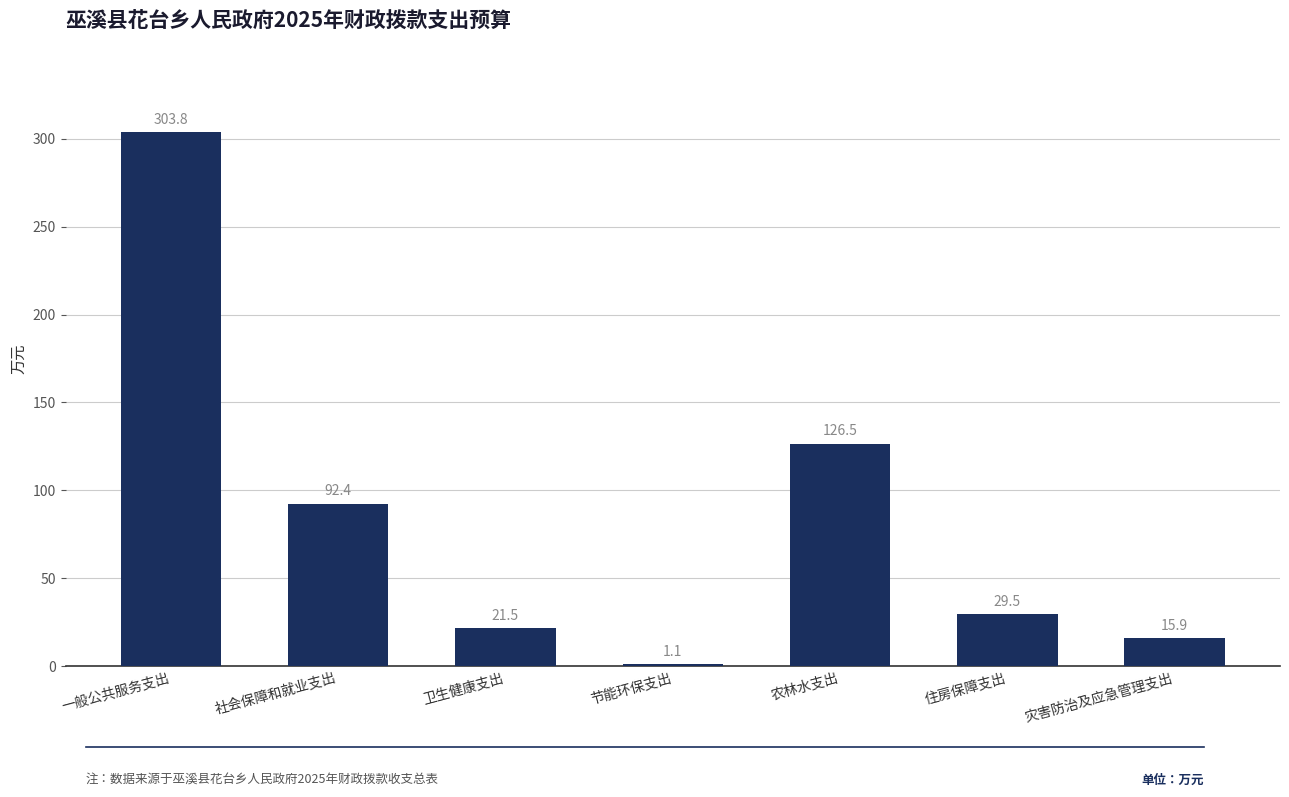

What is the label of the 1st bar from the left?

一般公共服务支出